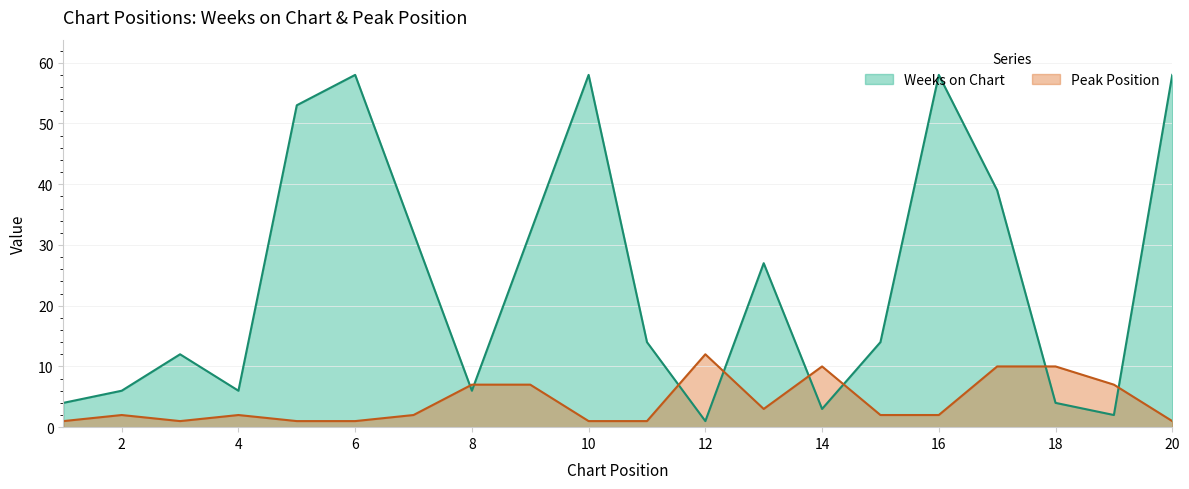

What is the difference between the Peak Position values at 13 and 5?

2